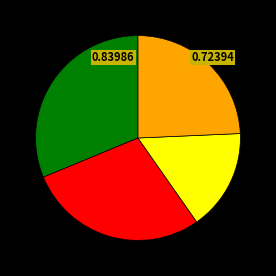

Is there a majority slice in this chart?

No